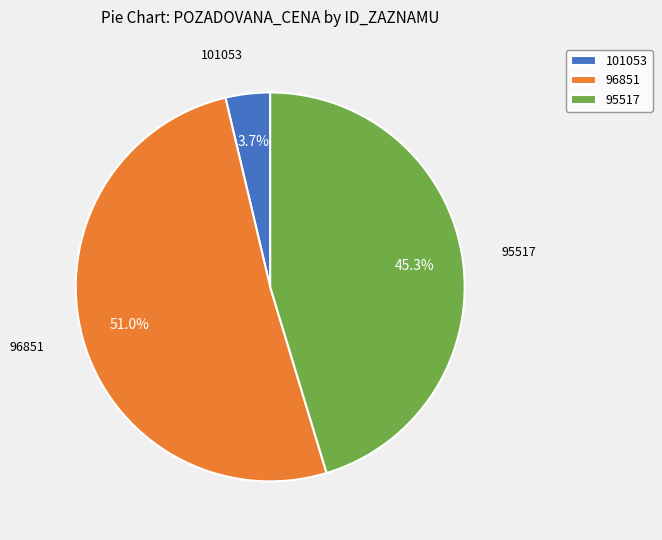

Is there any slice that represents more than half of the pie?

Yes